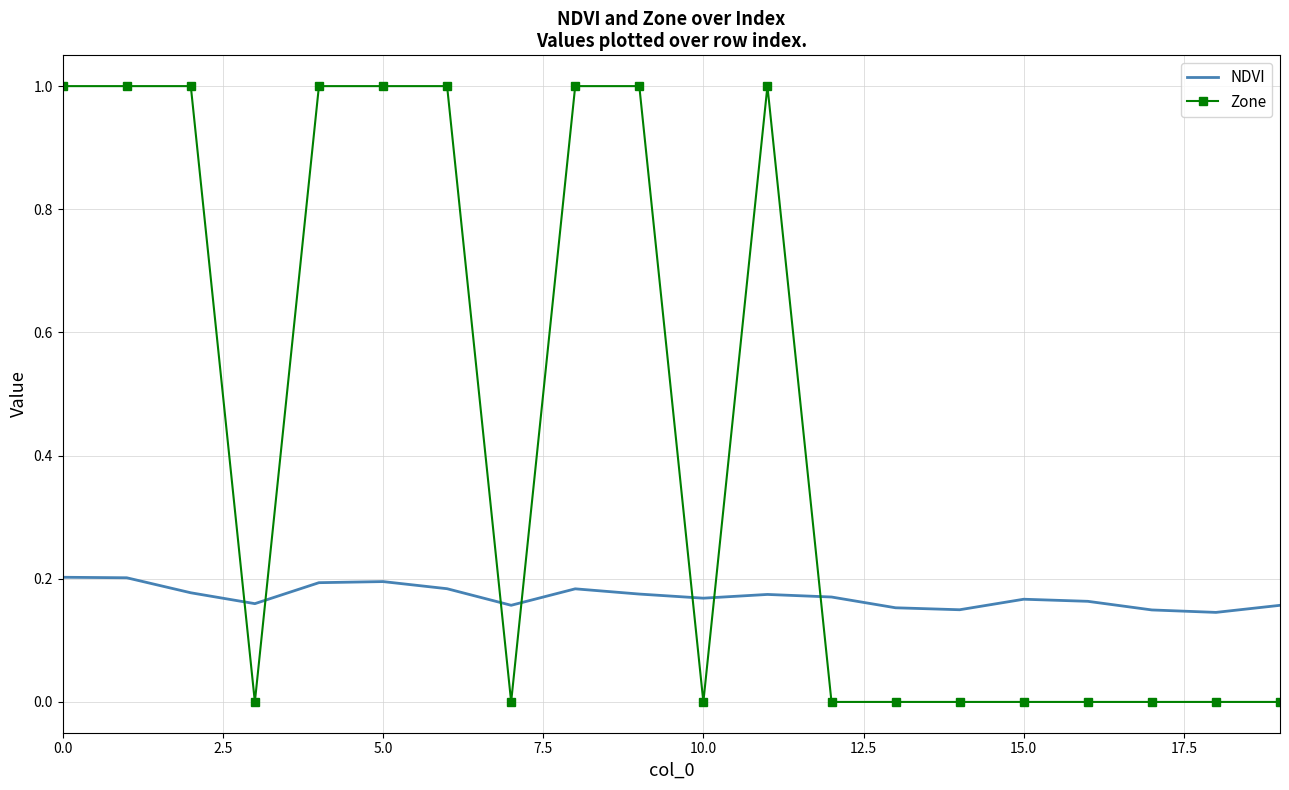

Rank the series by their maximum value, from lowest to highest.

NDVI, Zone